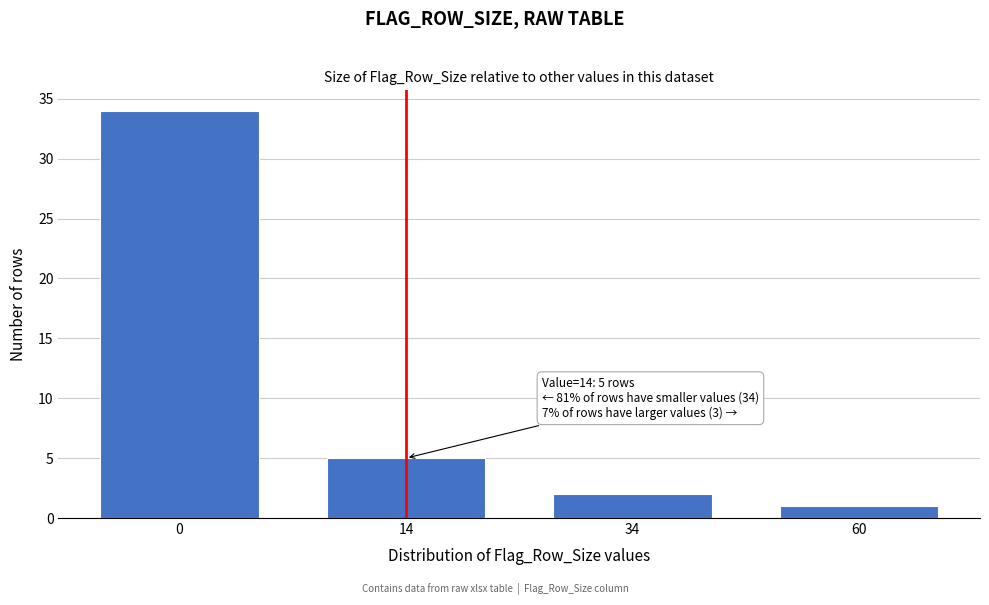

Reading right to left, transcribe all the data shown in this chart.

1	2	5	34